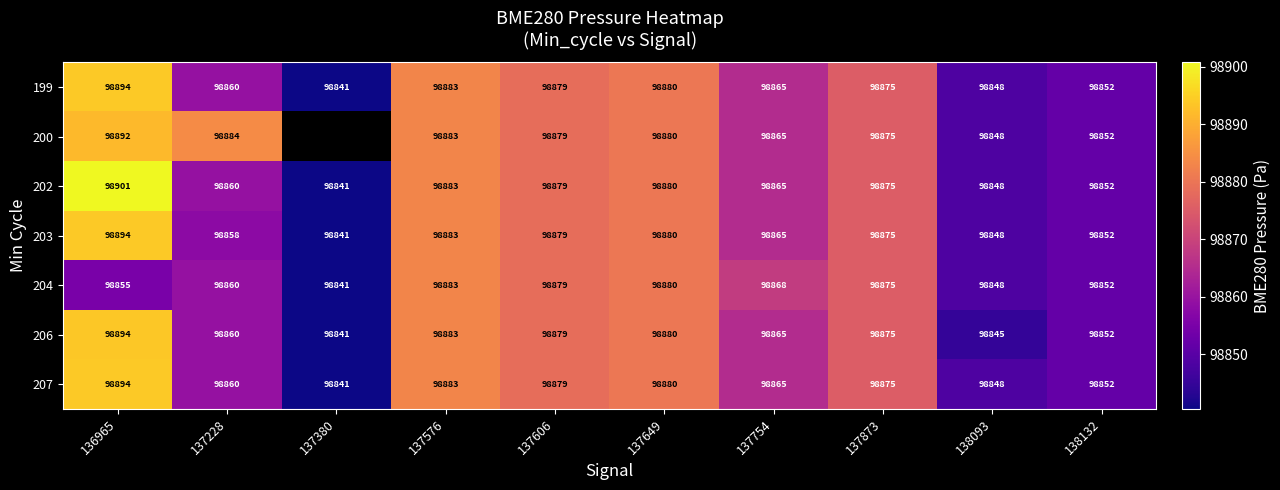

Is the value of 203 at 137606 greater than the value of 199 at 137380?

Yes